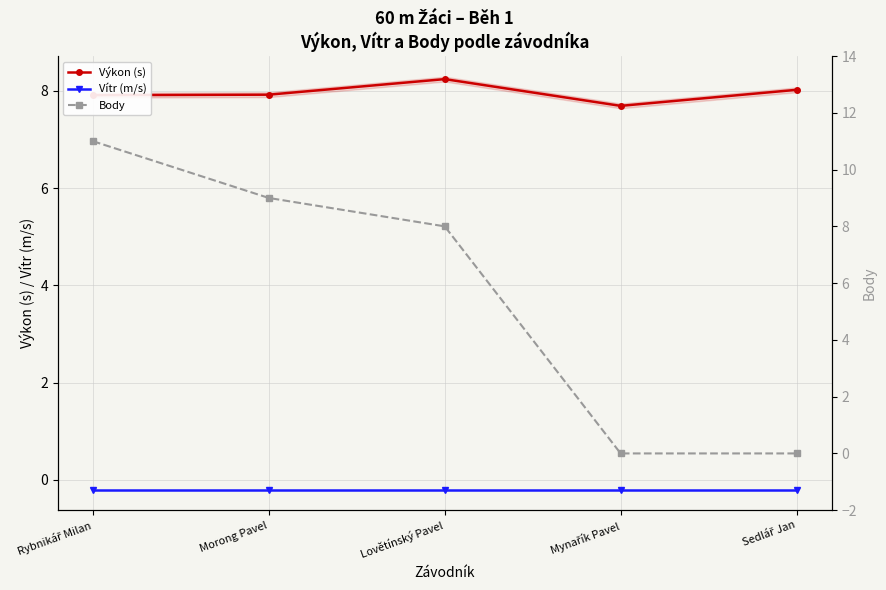

Does the chart display data point markers on the line(s)?

Yes